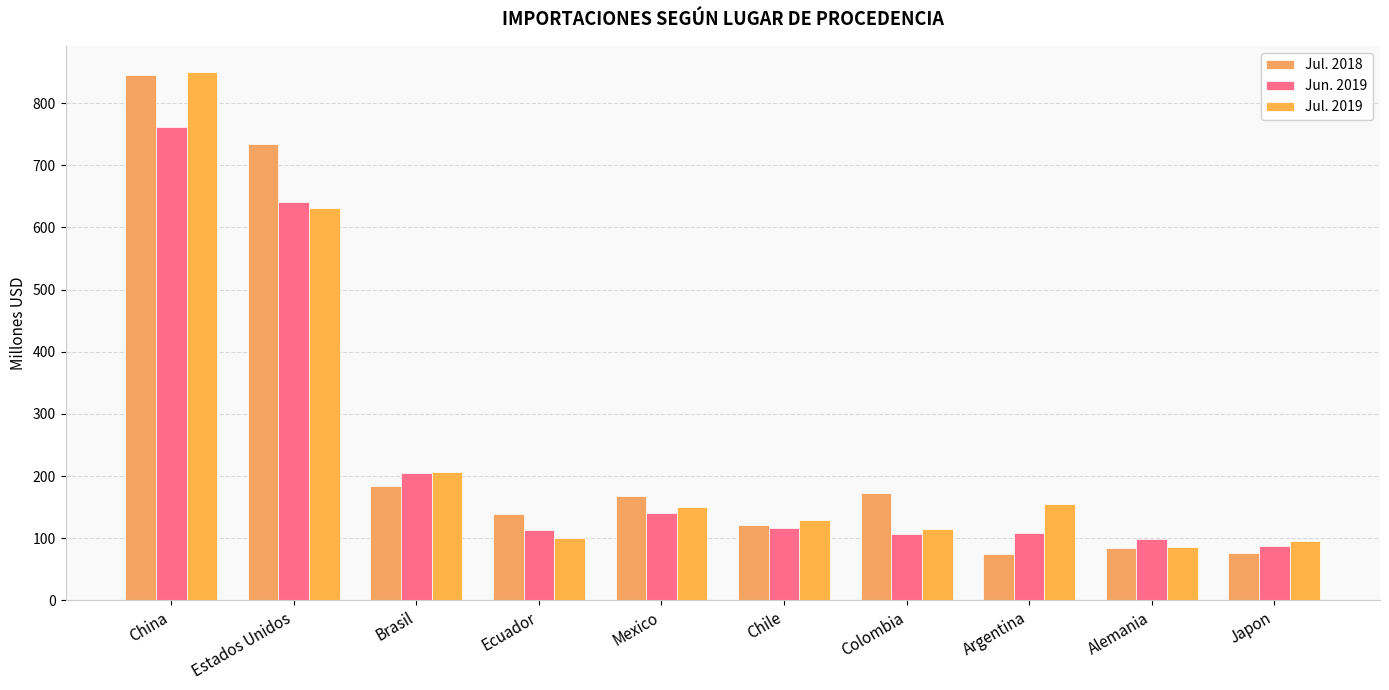

What is the label of the 6th bar from the right?

Mexico